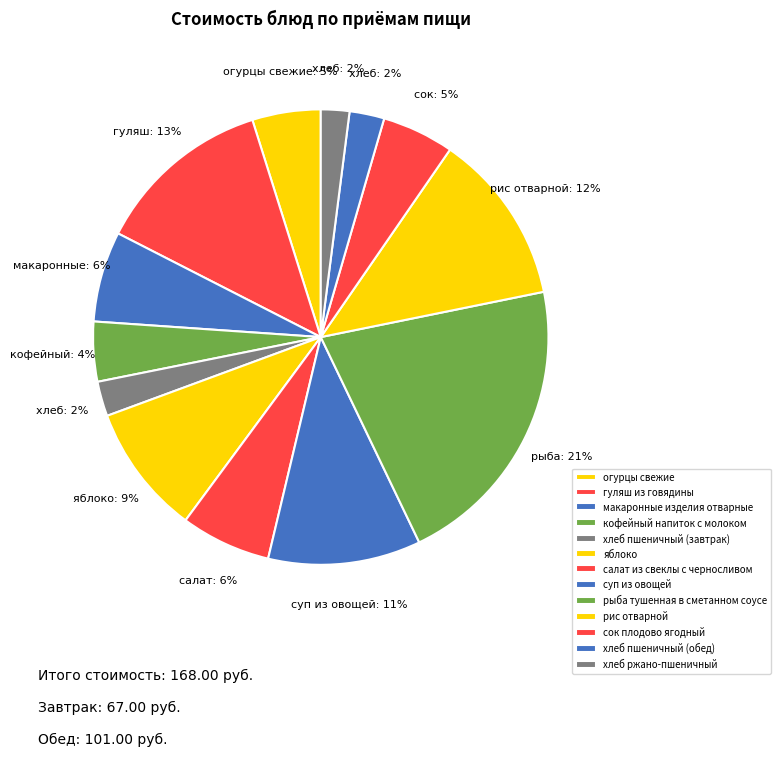

How many segments does this pie chart have?

13